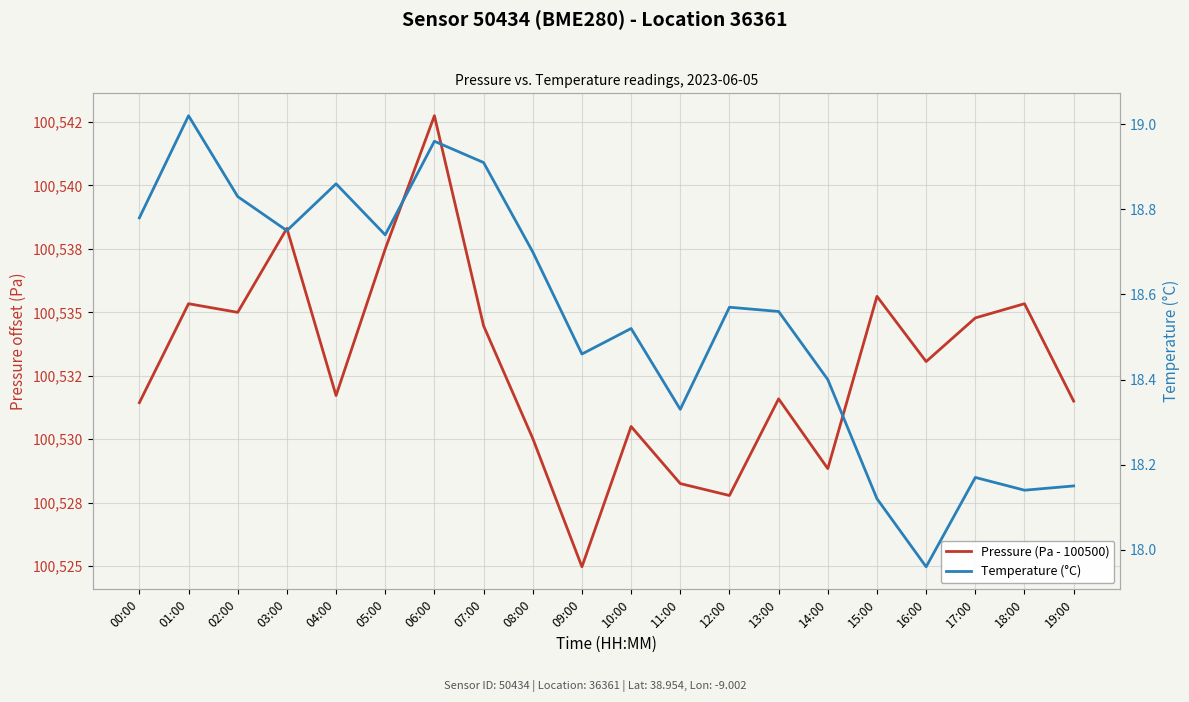

Reading right to left, what are all the values shown in this chart?

Pressure (Pa - 100500): 19:00=31.5	18:00=35.3	17:00=34.8	16:00=33.1	15:00=35.6	14:00=28.8	13:00=31.6	12:00=27.8	11:00=28.2	10:00=30.5	09:00=25.0	08:00=30.0	07:00=34.5	06:00=42.8	05:00=37.5	04:00=31.7	03:00=38.3	02:00=35.0	01:00=35.3	00:00=31.4
Temperature (°C): 19:00=18.1	18:00=18.1	17:00=18.2	16:00=18.0	15:00=18.1	14:00=18.4	13:00=18.6	12:00=18.6	11:00=18.3	10:00=18.5	09:00=18.5	08:00=18.7	07:00=18.9	06:00=19.0	05:00=18.7	04:00=18.9	03:00=18.8	02:00=18.8	01:00=19.0	00:00=18.8